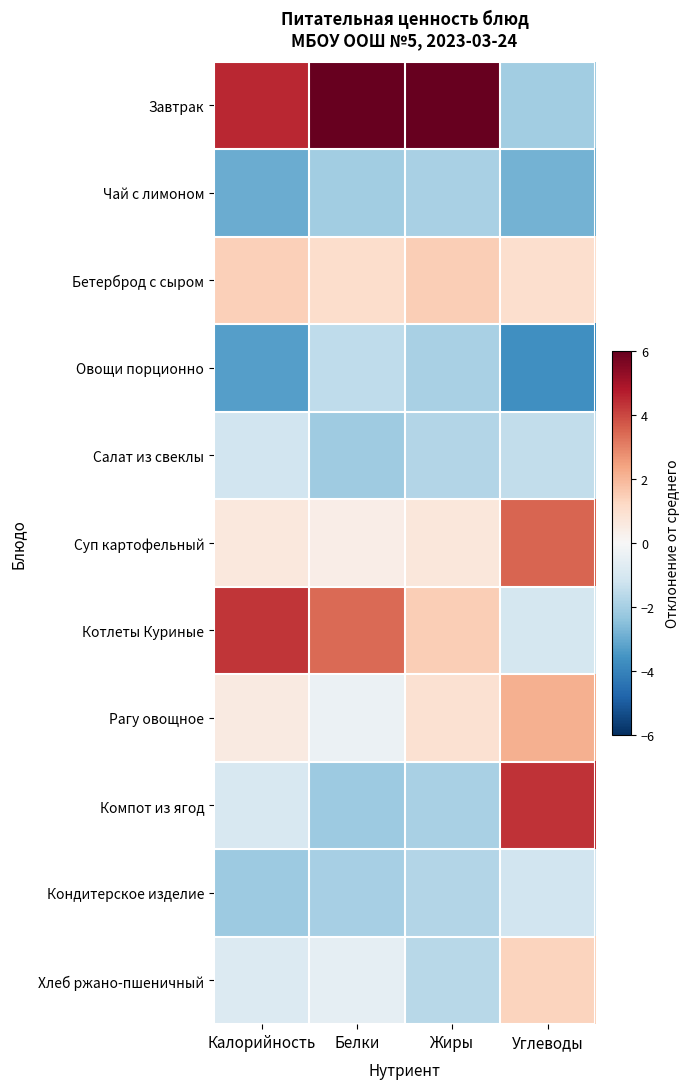

Reading right to left, what are all the values shown in this chart?

Завтрак: Углеводы=-2.1	Жиры=6.5	Белки=6.0	Калорийность=4.5
Чай с лимоном: Углеводы=-2.9	Жиры=-1.9	Белки=-2.1	Калорийность=-3.0
Бетерброд с сыром: Углеводы=1.0	Жиры=1.5	Белки=1.0	Калорийность=1.4
Овощи порционно: Углеводы=-3.7	Жиры=-1.9	Белки=-1.5	Калорийность=-3.3
Салат из свеклы: Углеводы=-1.5	Жиры=-1.8	Белки=-2.1	Калорийность=-1.2
Суп картофельный: Углеводы=3.5	Жиры=0.7	Белки=0.4	Калорийность=0.6
Котлеты Куриные: Углеводы=-1.0	Жиры=1.5	Белки=3.4	Калорийность=4.3
Рагу овощное: Углеводы=2.1	Жиры=0.9	Белки=-0.3	Калорийность=0.5
Компот из ягод: Углеводы=4.3	Жиры=-1.9	Белки=-2.2	Калорийность=-0.9
Кондитерское изделие: Углеводы=-1.2	Жиры=-1.8	Белки=-2.0	Калорийность=-2.2
Хлеб ржано-пшеничный: Углеводы=1.4	Жиры=-1.7	Белки=-0.5	Калорийность=-0.8